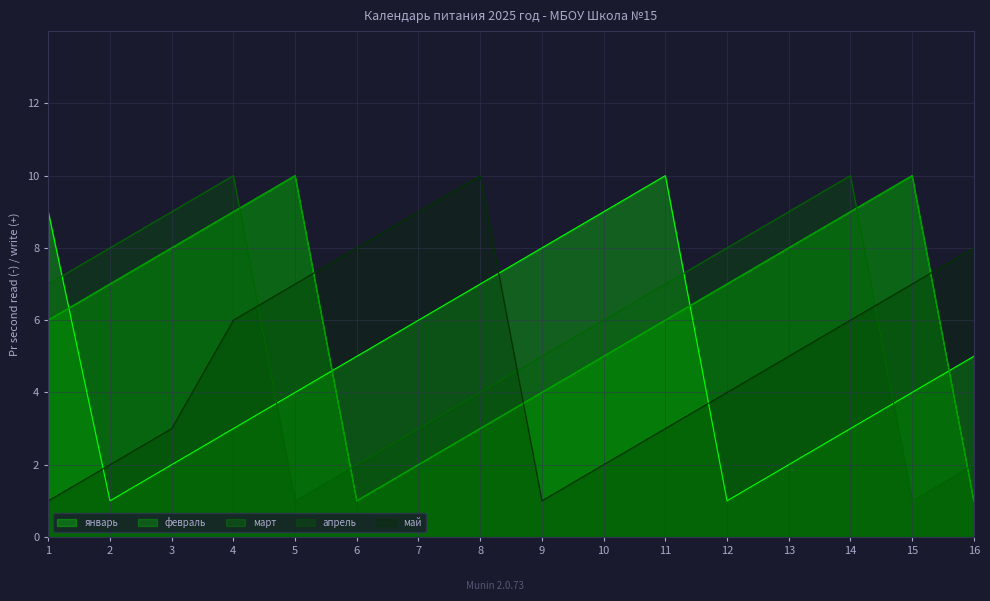

After their last crossing, which series has the higher values: январь or апрель?

январь